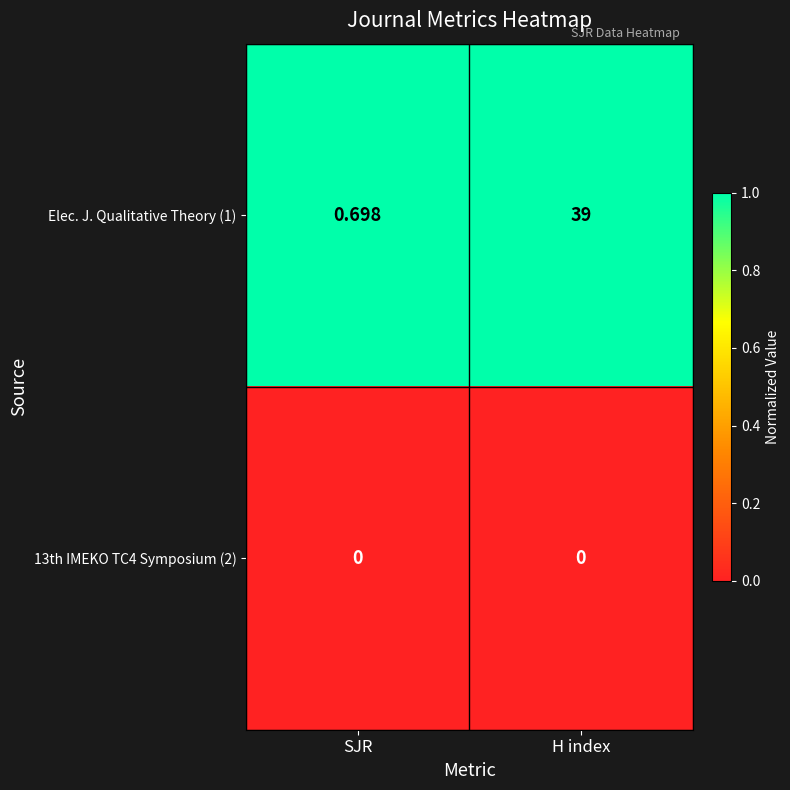

Between SJR and H index, which series saw the biggest shift?

Elec. J. Qualitative Theory (1)